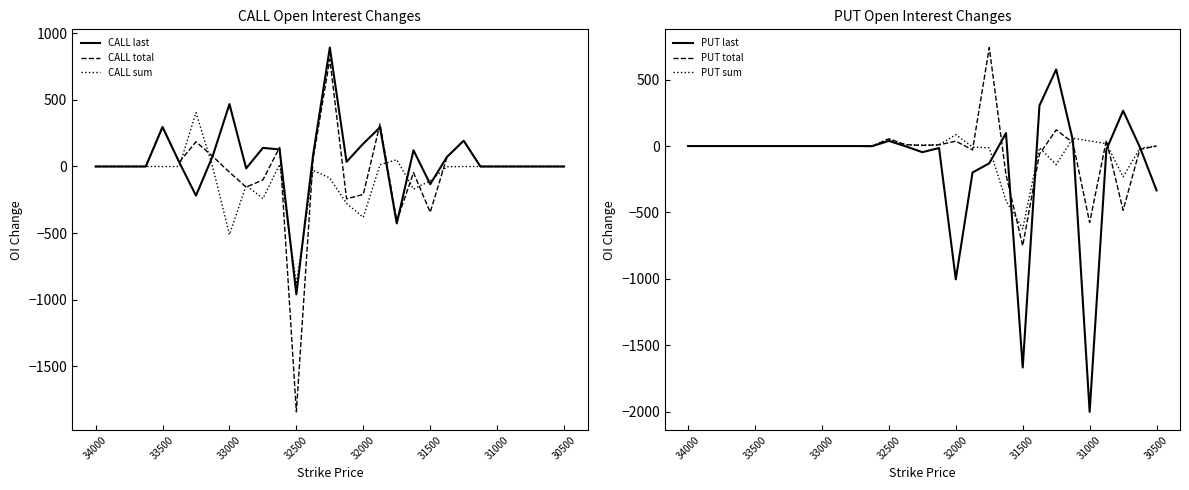

What is the highest value of the CALL total series?

807